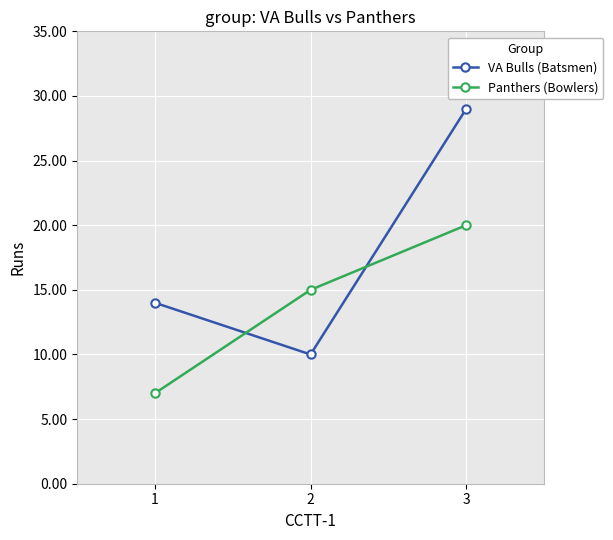

Which series has the largest total across all categories?

VA Bulls (Batsmen)